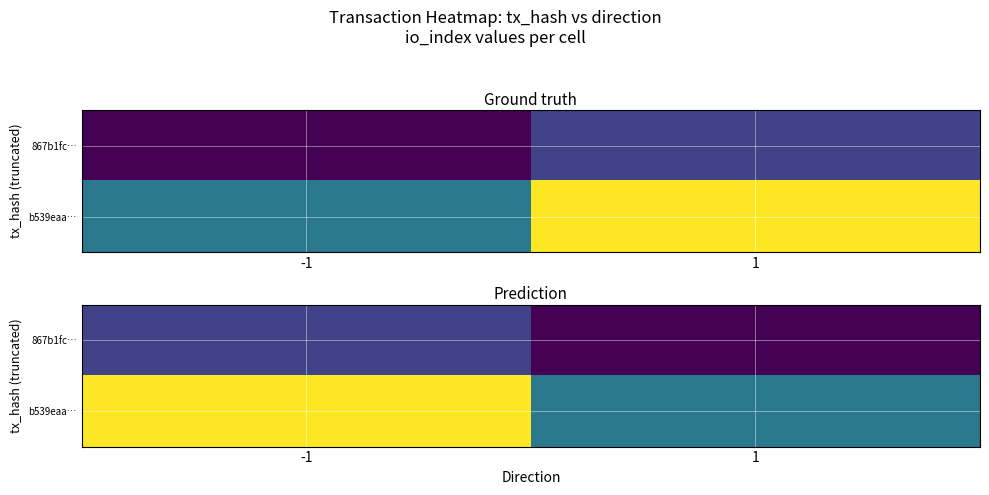

What is the spread (max minus min) of values at -1?

4